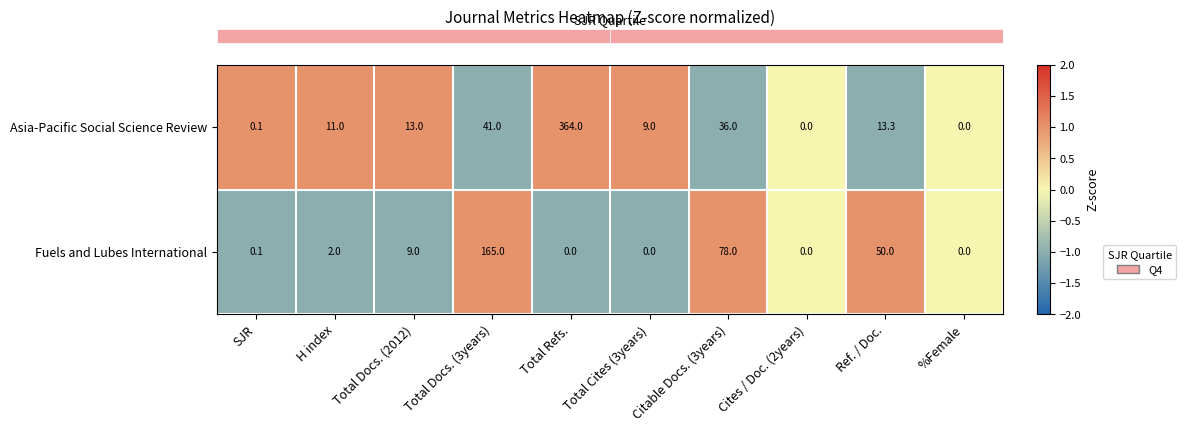

What is the difference between the Fuels and Lubes International values at Citable Docs. (3years) and Total Refs.?

78.0